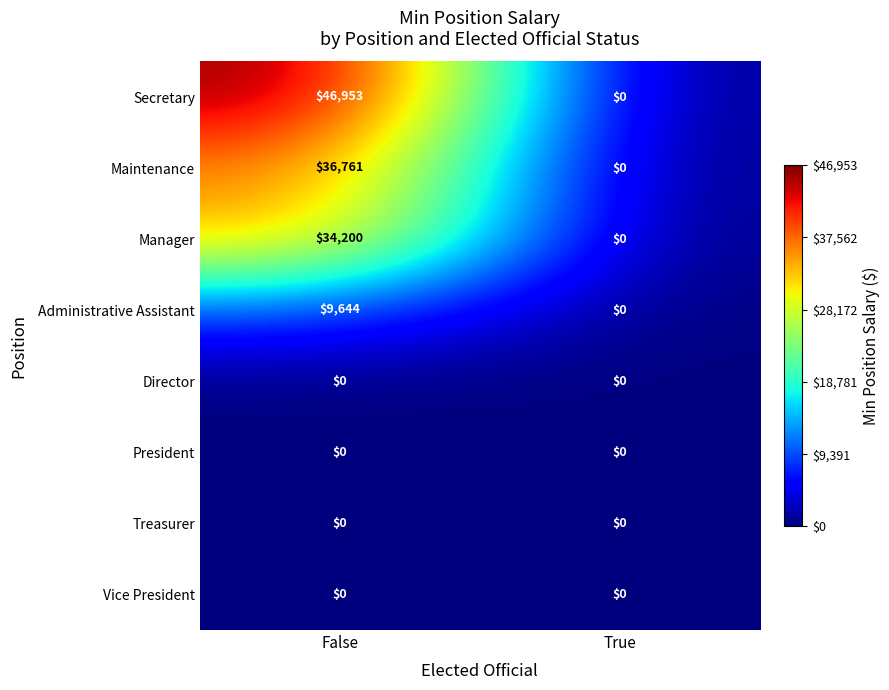

List the labels in order of Administrative Assistant value, smallest first.

True, False